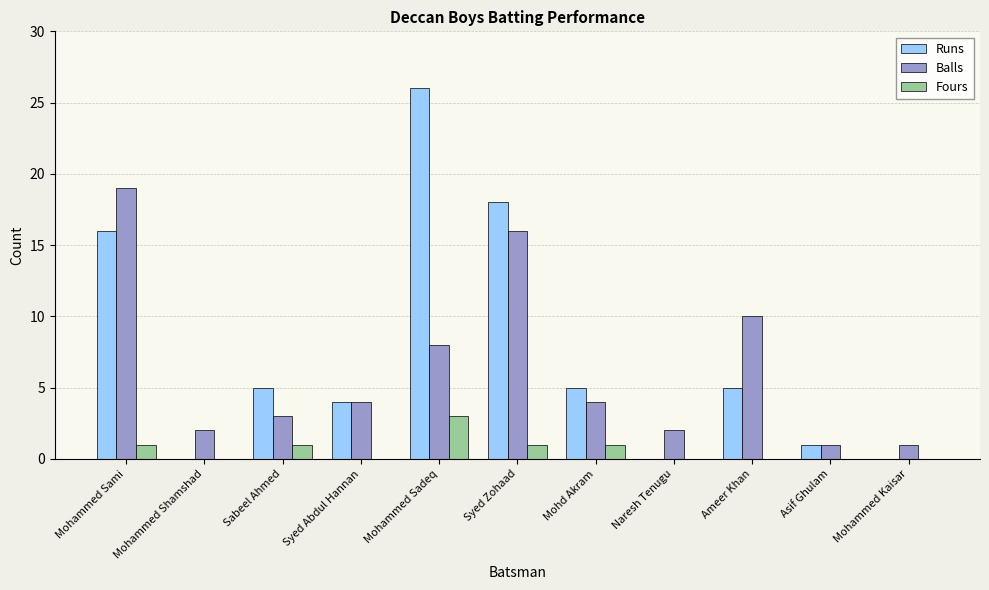

What is the average value of the Fours series?

1